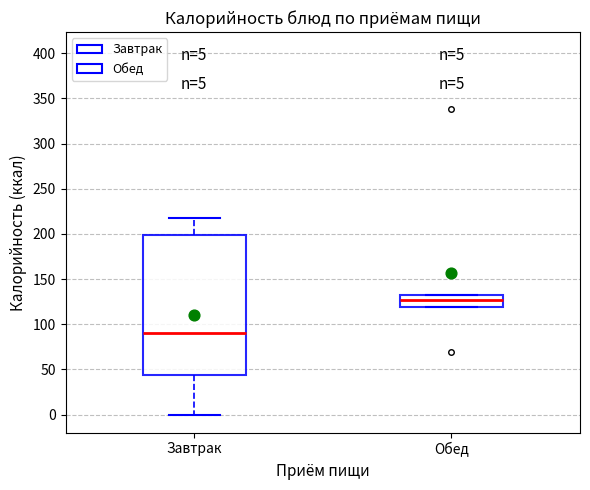

Comparing the boxes themselves (not the whiskers), which one is the tallest?

Завтрак